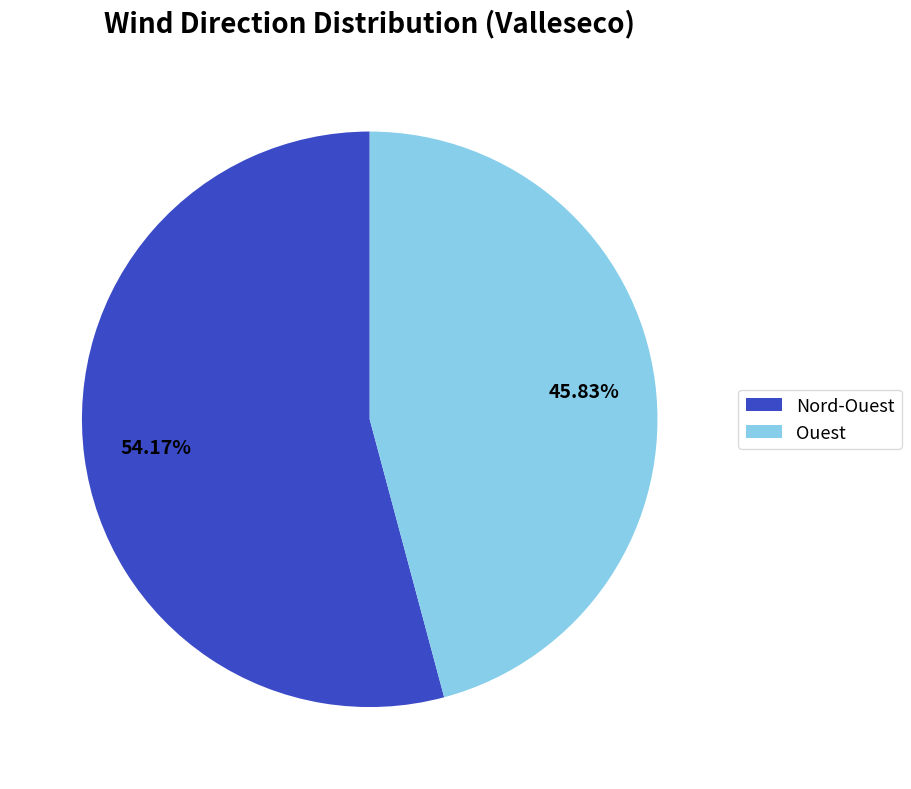

Between Nord-Ouest and Ouest, which is larger?

Nord-Ouest